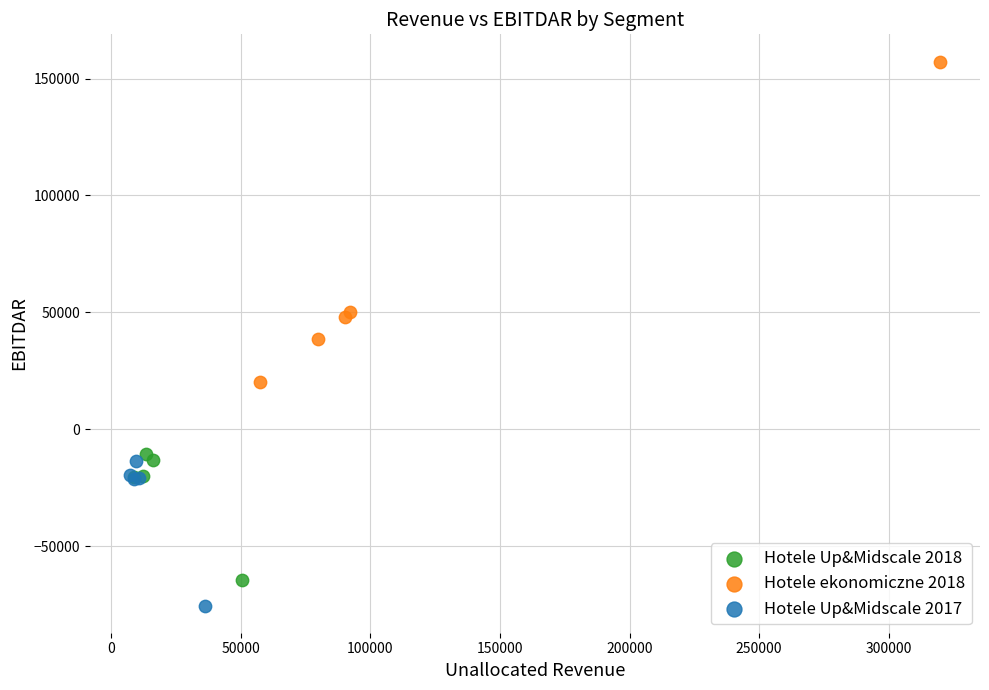

What are all the series names shown in the legend?

Hotele Up&Midscale 2018, Hotele ekonomiczne 2018, Hotele Up&Midscale 2017